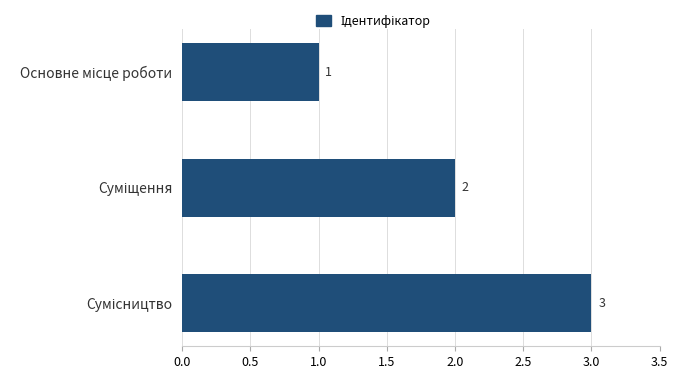

What is the sum of all values?

6